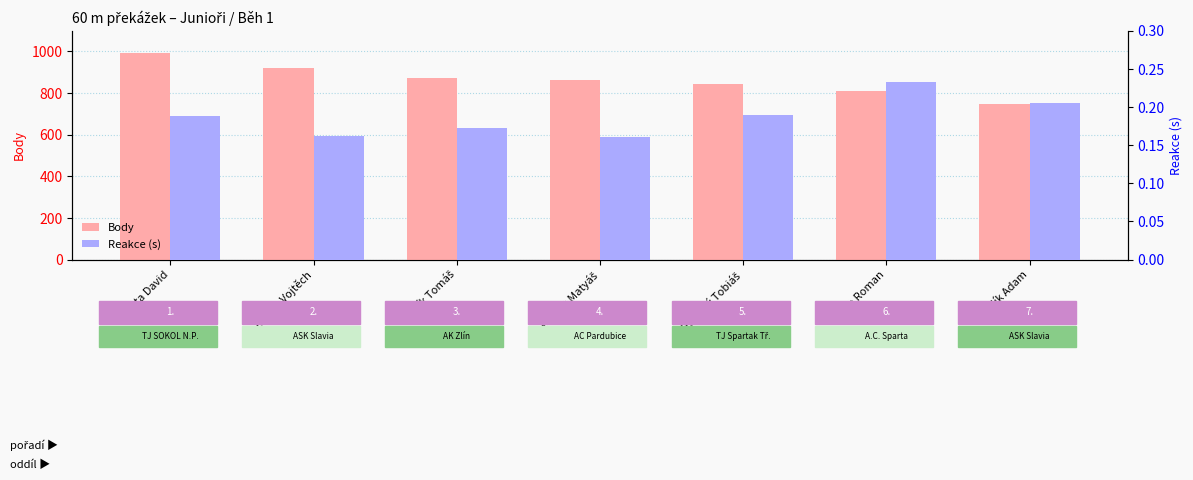

What is the total value across all series at Franěk Matyáš?

862.2